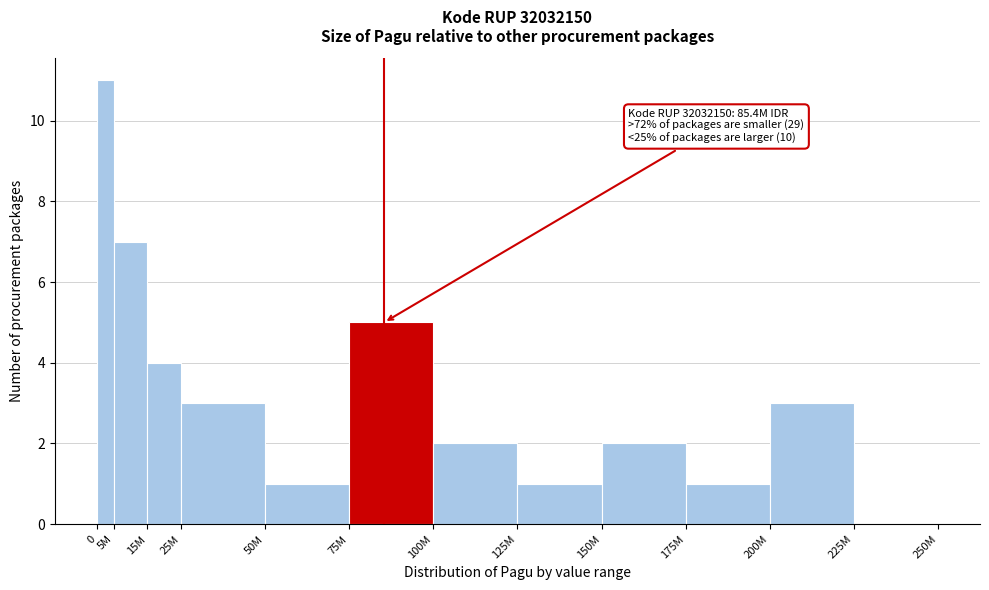

Reading left to right, what are all the values shown in this chart?

0=11	5M=7	15M=4	25M=3	50M=1	75M=5	100M=2	125M=1	150M=2	175M=1	200M=3	225M=0